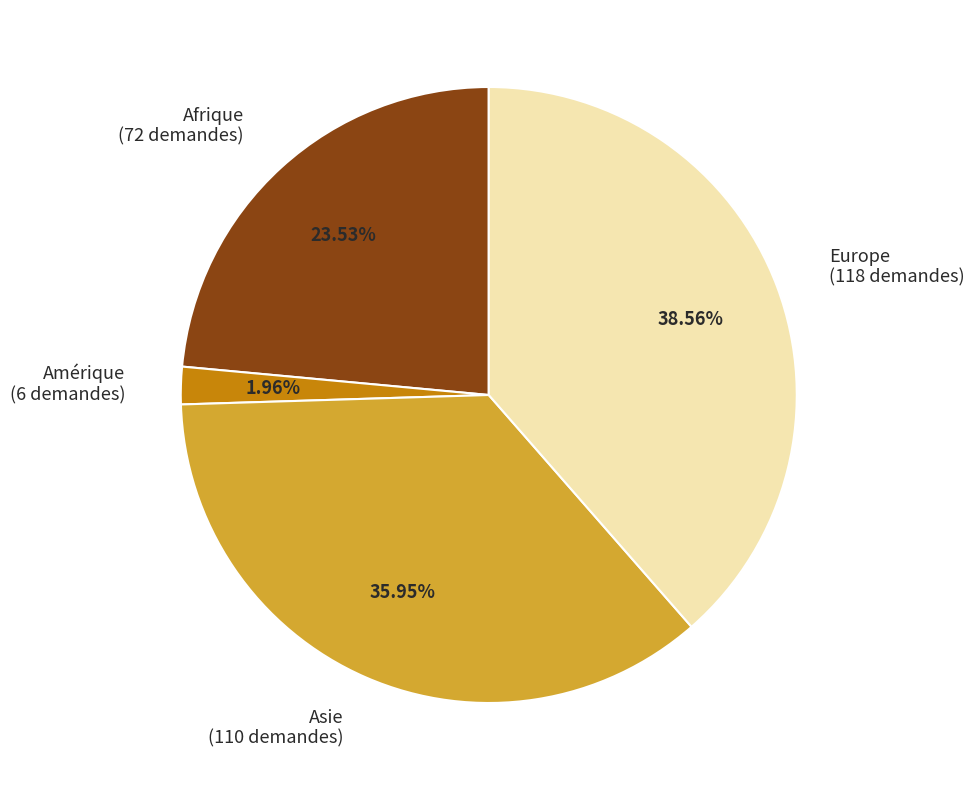

Count the number of slices in the pie.

4